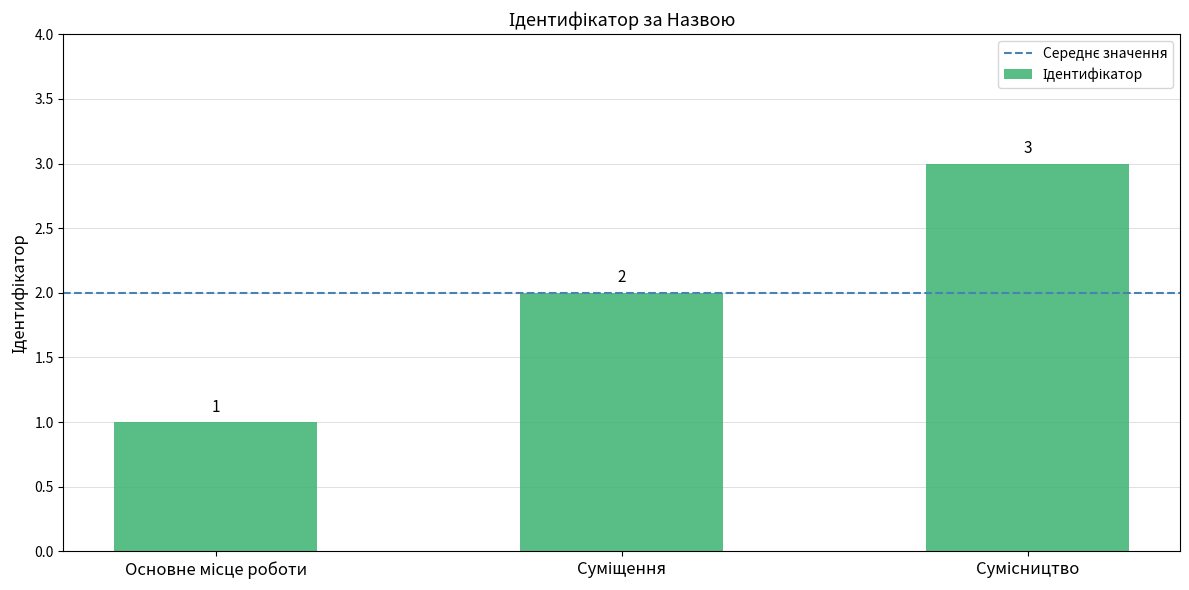

What is the average value?

2